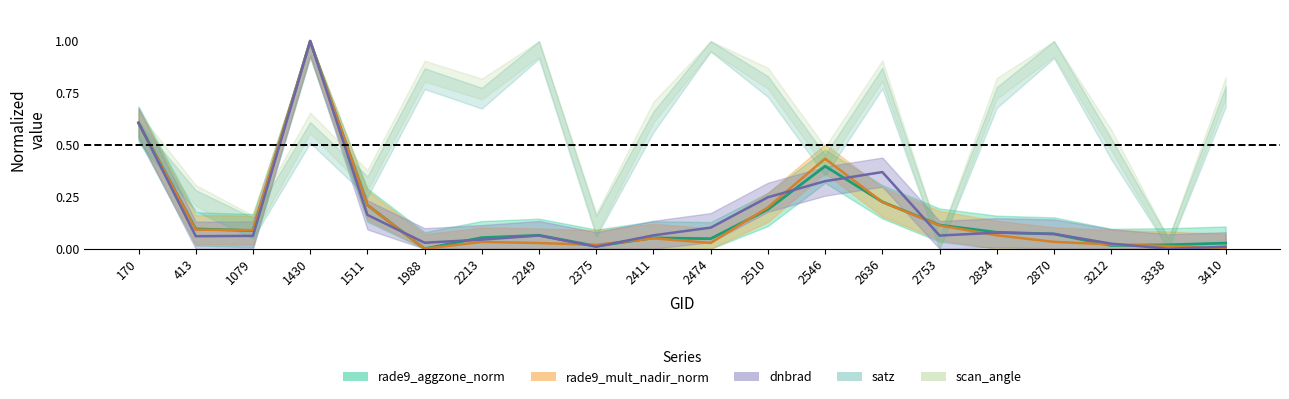

Is it true that dnbrad equals 0.0 at 2753?

False